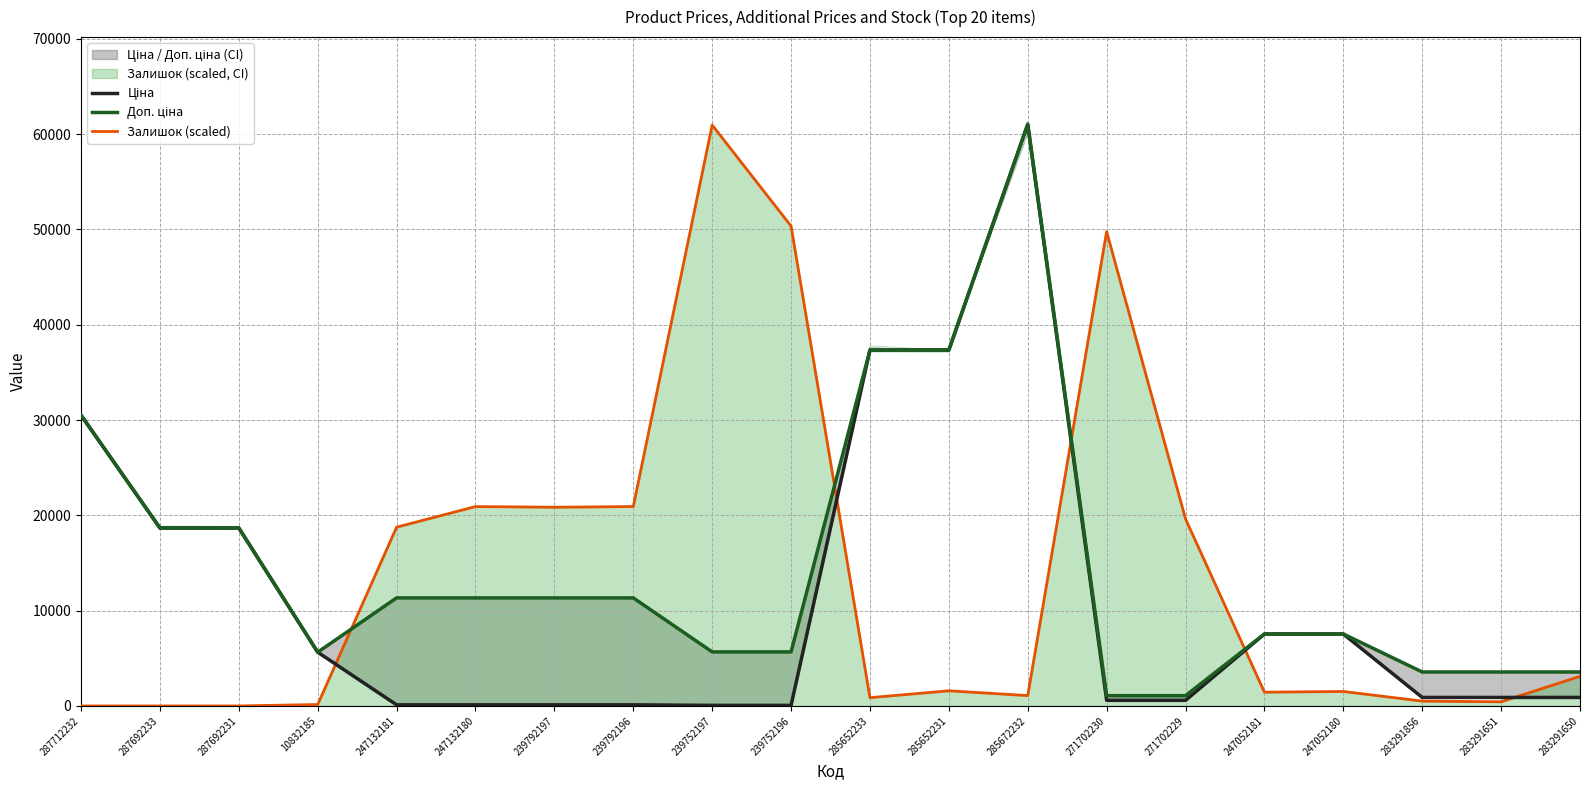

What is the spread (max minus min) of values at 239792196?

20805.3